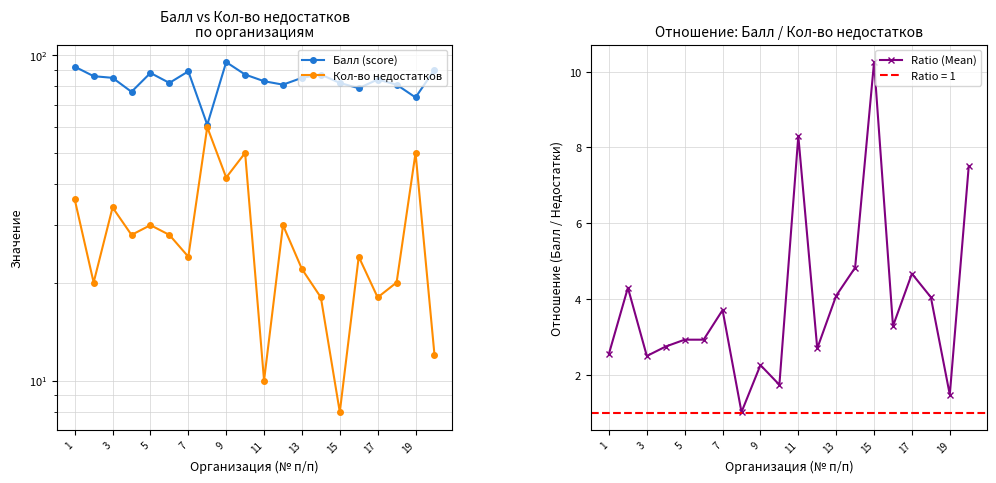

The value of Ratio (Mean) at 5 is 2.9. True or false?

True